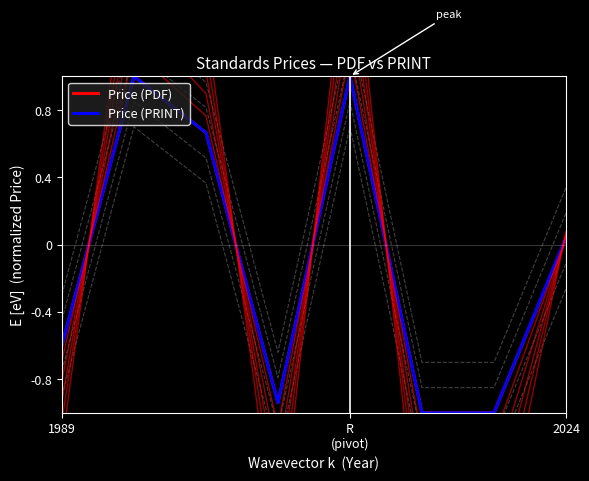

At which label does Price (PRINT) reach its peak?

R
(pivot)